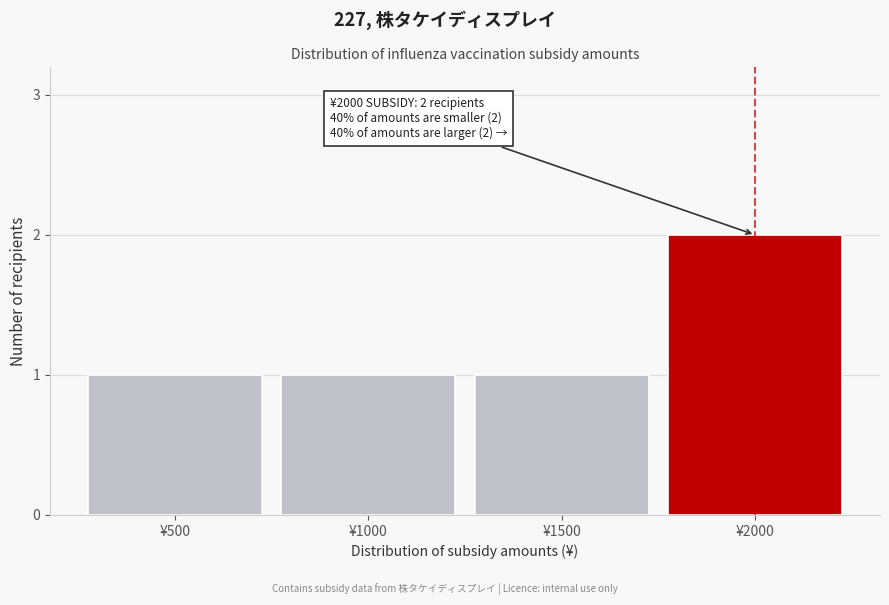

Reading left to right, extract all data points from this chart.

1	1	1	2